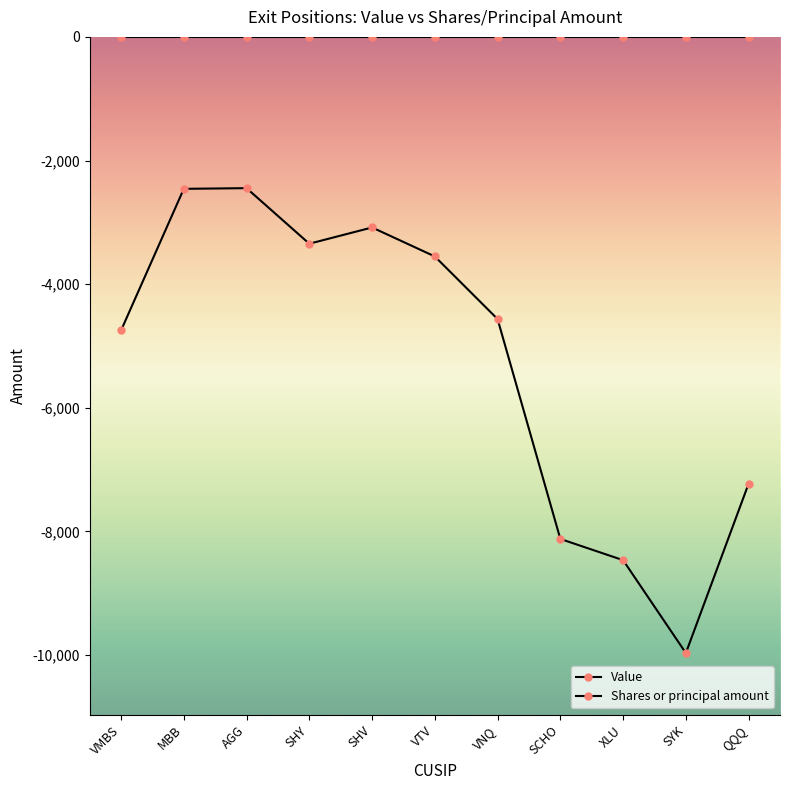

Reading left to right, what are all the values shown in this chart?

Value: 0	0	0	0	0	0	0	0	0	0	0
Shares or principal amount: -4750	-2458	-2447	-3346	-3083	-3552	-4565	-8123	-8466	-9969	-7228